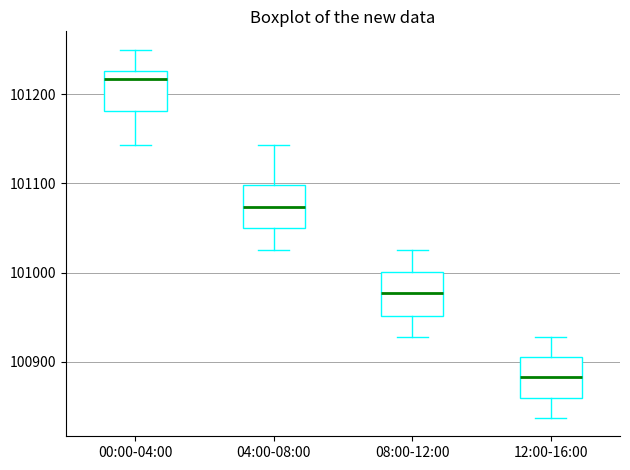

Which box has the highest median line?

00:00-04:00